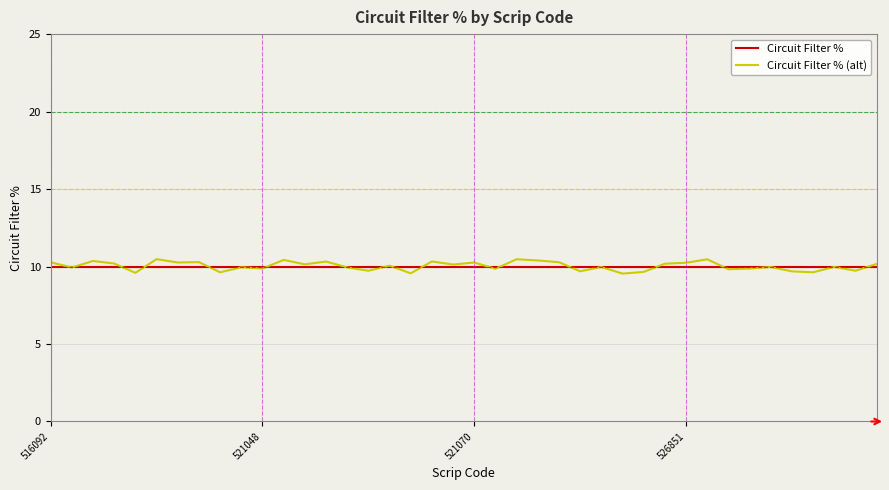

What is the minimum value shown in the chart?

9.5